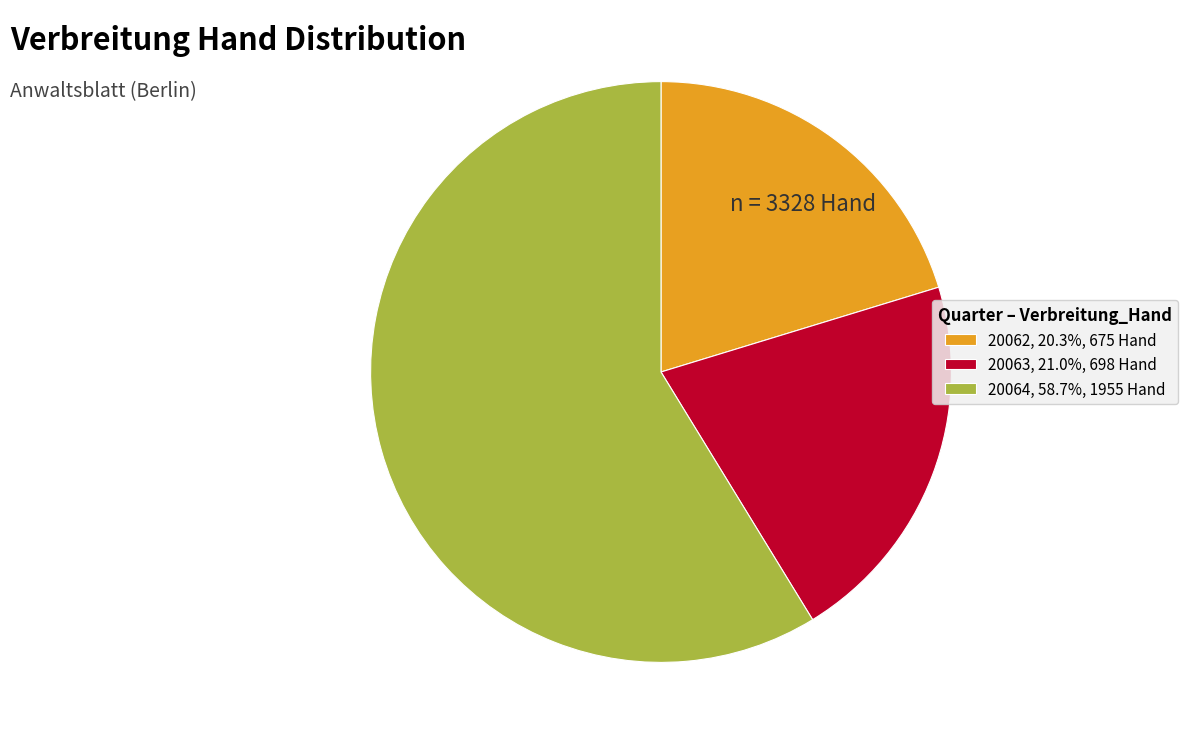

What is the smallest slice in the pie chart?

20062